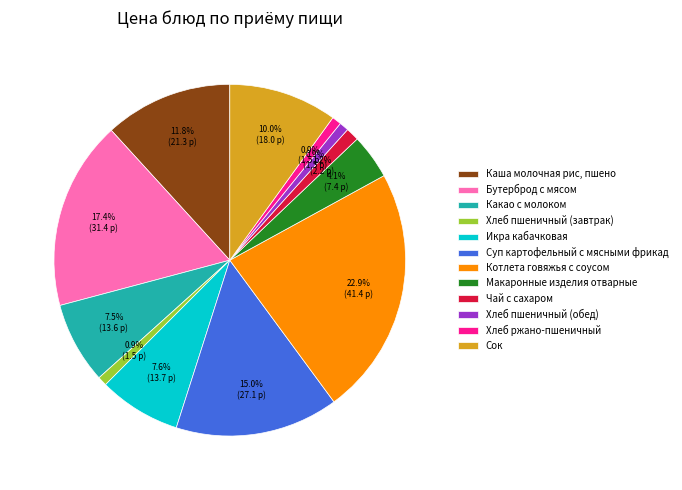

To the nearest percent, what portion does Каша молочная рис, пшено represent?

12%